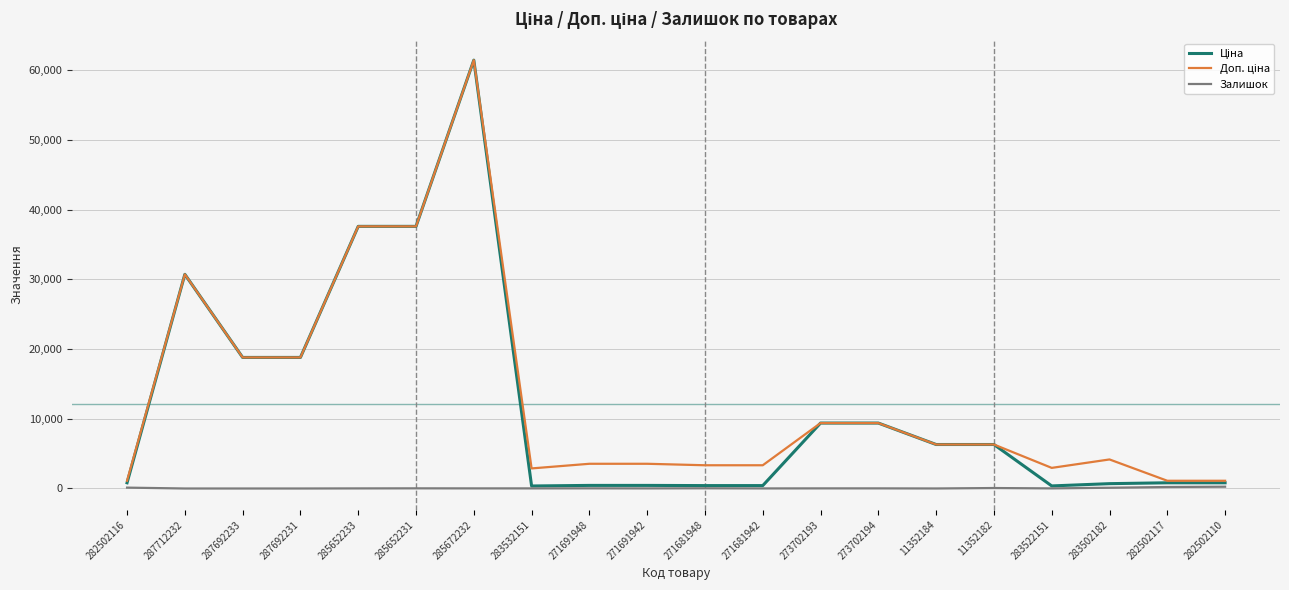

The Залишок series shows 256.0 at 282502110. True or false?

True